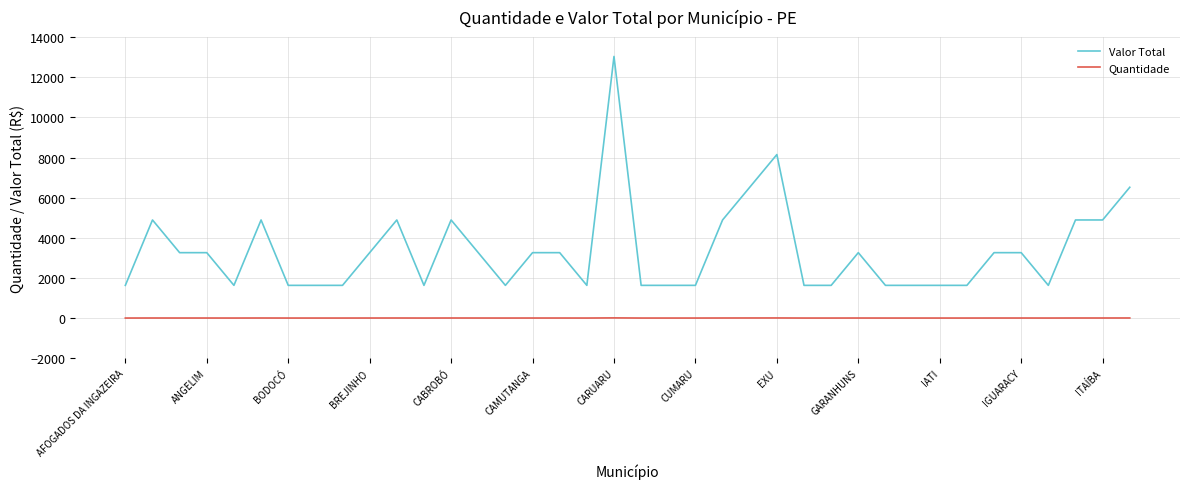

What are all the series names shown in the legend?

Valor Total, Quantidade